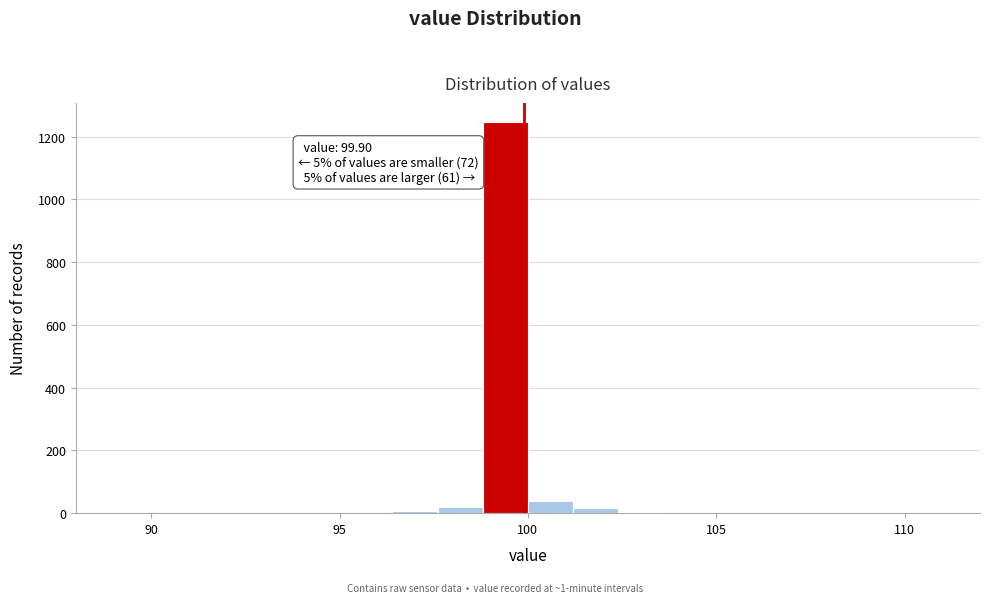

Read against the x-axis, roughly where is the centre of the tallest bar?

99.5